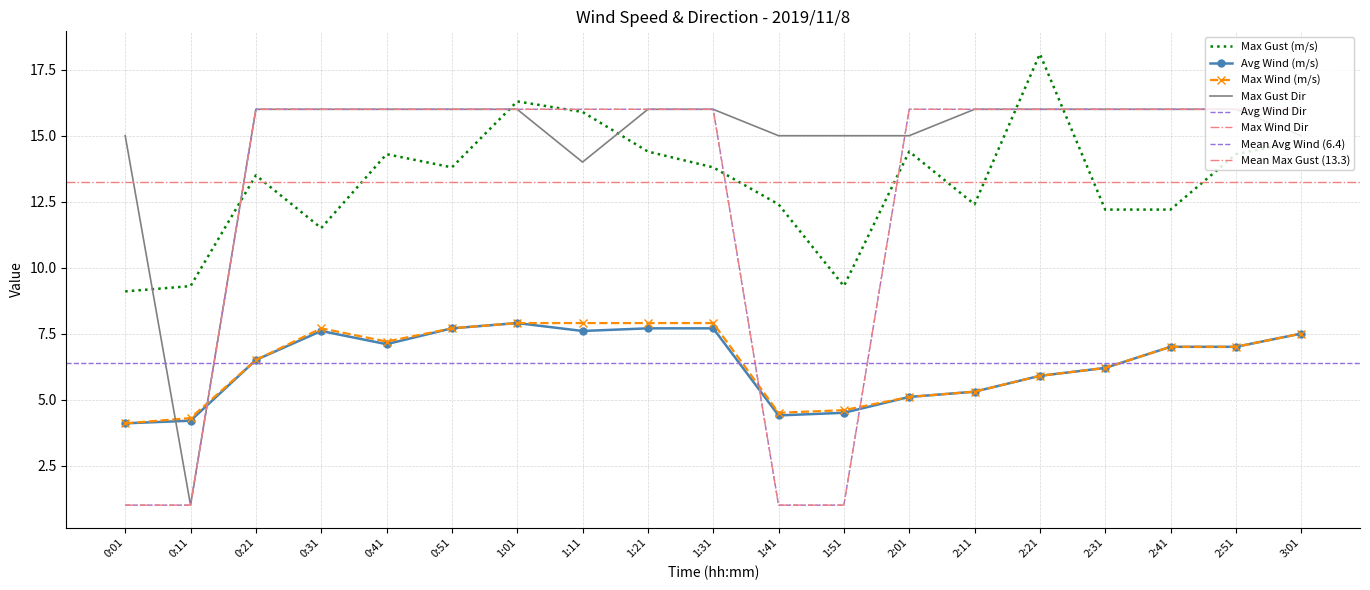

Reading right to left, what are all the values shown in this chart?

Max Gust (m/s): 3:01=14.8	2:51=14.3	2:41=12.2	2:31=12.2	2:21=18.1	2:11=12.4	2:01=14.4	1:51=9.3	1:41=12.4	1:31=13.8	1:21=14.4	1:11=15.9	1:01=16.3	0:51=13.8	0:41=14.3	0:31=11.5	0:21=13.5	0:11=9.3	0:01=9.1
Avg Wind (m/s): 3:01=7.5	2:51=7.0	2:41=7.0	2:31=6.2	2:21=5.9	2:11=5.3	2:01=5.1	1:51=4.5	1:41=4.4	1:31=7.7	1:21=7.7	1:11=7.6	1:01=7.9	0:51=7.7	0:41=7.1	0:31=7.6	0:21=6.5	0:11=4.2	0:01=4.1
Max Wind (m/s): 3:01=7.5	2:51=7.0	2:41=7.0	2:31=6.2	2:21=5.9	2:11=5.3	2:01=5.1	1:51=4.6	1:41=4.5	1:31=7.9	1:21=7.9	1:11=7.9	1:01=7.9	0:51=7.7	0:41=7.2	0:31=7.7	0:21=6.5	0:11=4.3	0:01=4.1
Max Gust Dir: 3:01=15.0	2:51=16.0	2:41=16.0	2:31=16.0	2:21=16.0	2:11=16.0	2:01=15.0	1:51=15.0	1:41=15.0	1:31=16.0	1:21=16.0	1:11=14.0	1:01=16.0	0:51=16.0	0:41=16.0	0:31=16.0	0:21=16.0	0:11=1.0	0:01=15.0
Avg Wind Dir: 3:01=16.0	2:51=16.0	2:41=16.0	2:31=16.0	2:21=16.0	2:11=16.0	2:01=16.0	1:51=1.0	1:41=1.0	1:31=16.0	1:21=16.0	1:11=16.0	1:01=16.0	0:51=16.0	0:41=16.0	0:31=16.0	0:21=16.0	0:11=1.0	0:01=1.0
Max Wind Dir: 3:01=16.0	2:51=16.0	2:41=16.0	2:31=16.0	2:21=16.0	2:11=16.0	2:01=16.0	1:51=1.0	1:41=1.0	1:31=16.0	1:21=16.0	1:11=16.0	1:01=16.0	0:51=16.0	0:41=16.0	0:31=16.0	0:21=16.0	0:11=1.0	0:01=1.0